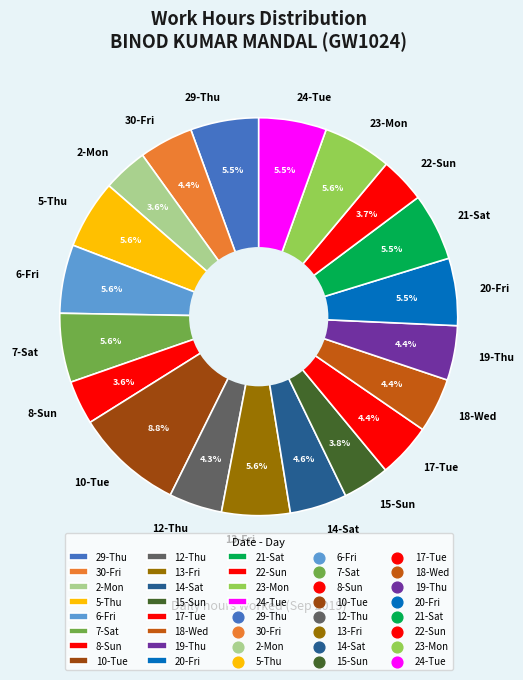

How many segments does this pie chart have?

20